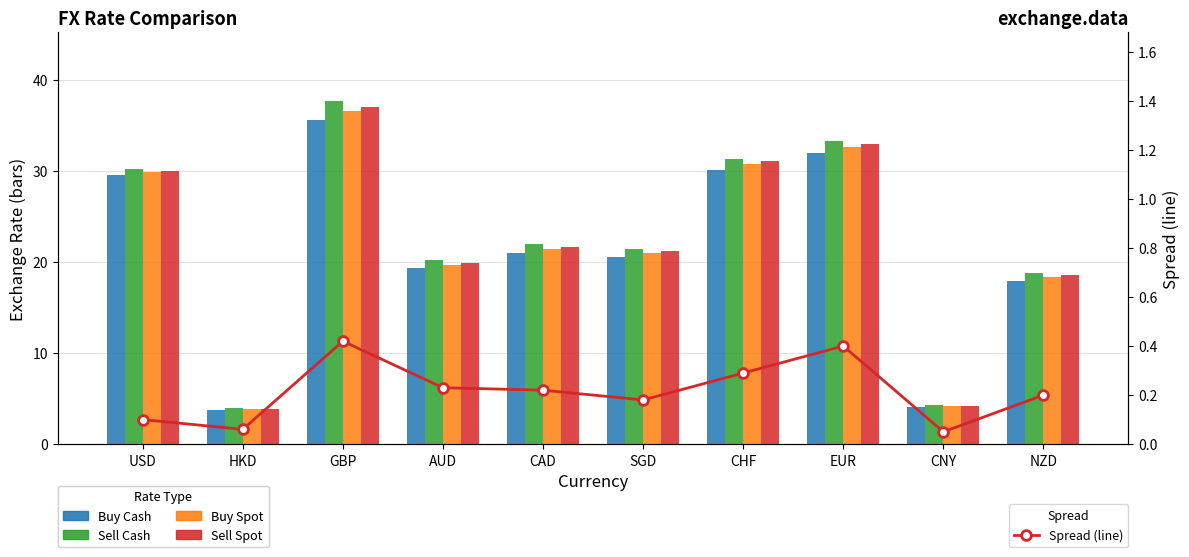

What is the value of the Sell Cash bar at the 9th from the left?

4.3